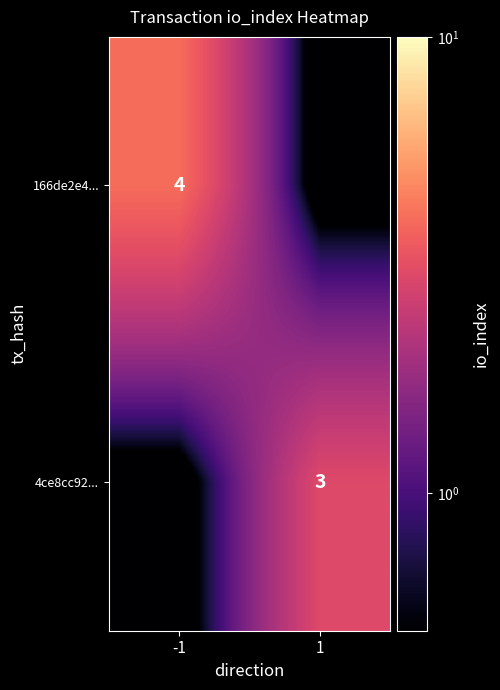

The value of 4ce8cc92... at 1 is 3.0. True or false?

True